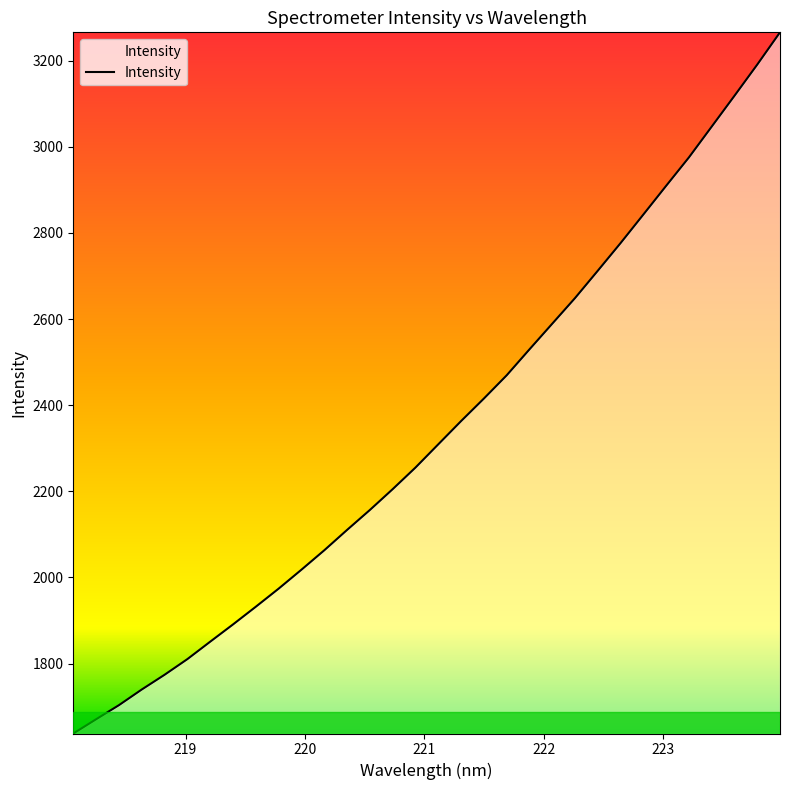

What is the maximum value shown in the chart?

3265.7